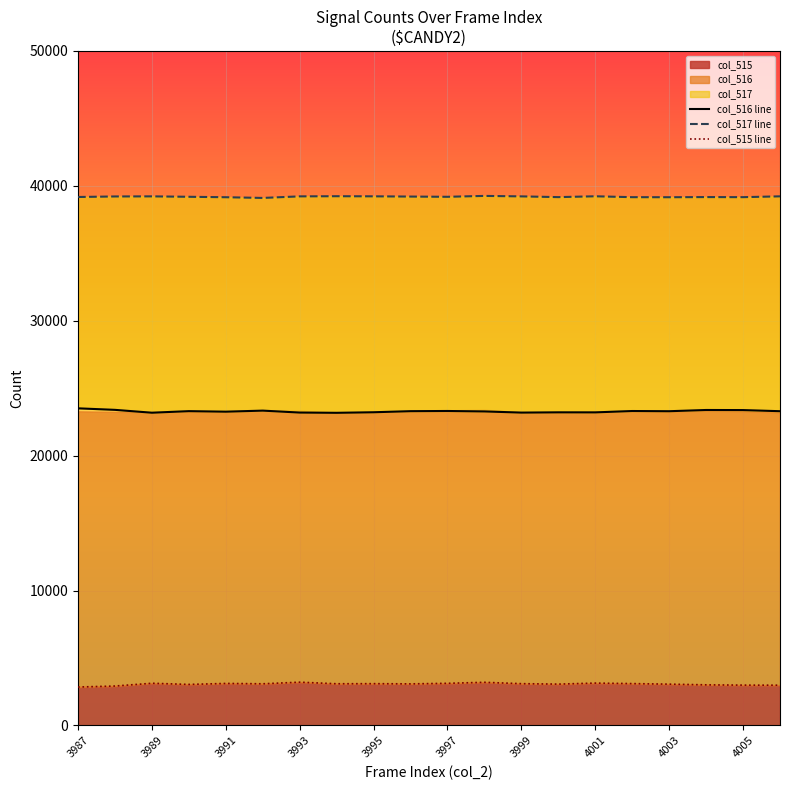

True or false: col_516 line and col_515 line intersect in this chart.

False